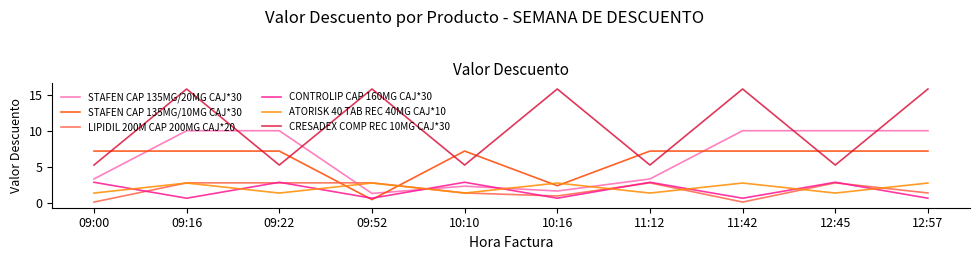

Which series has the largest range (max minus min)?

CRESADEX COMP REC 10MG CAJ*30